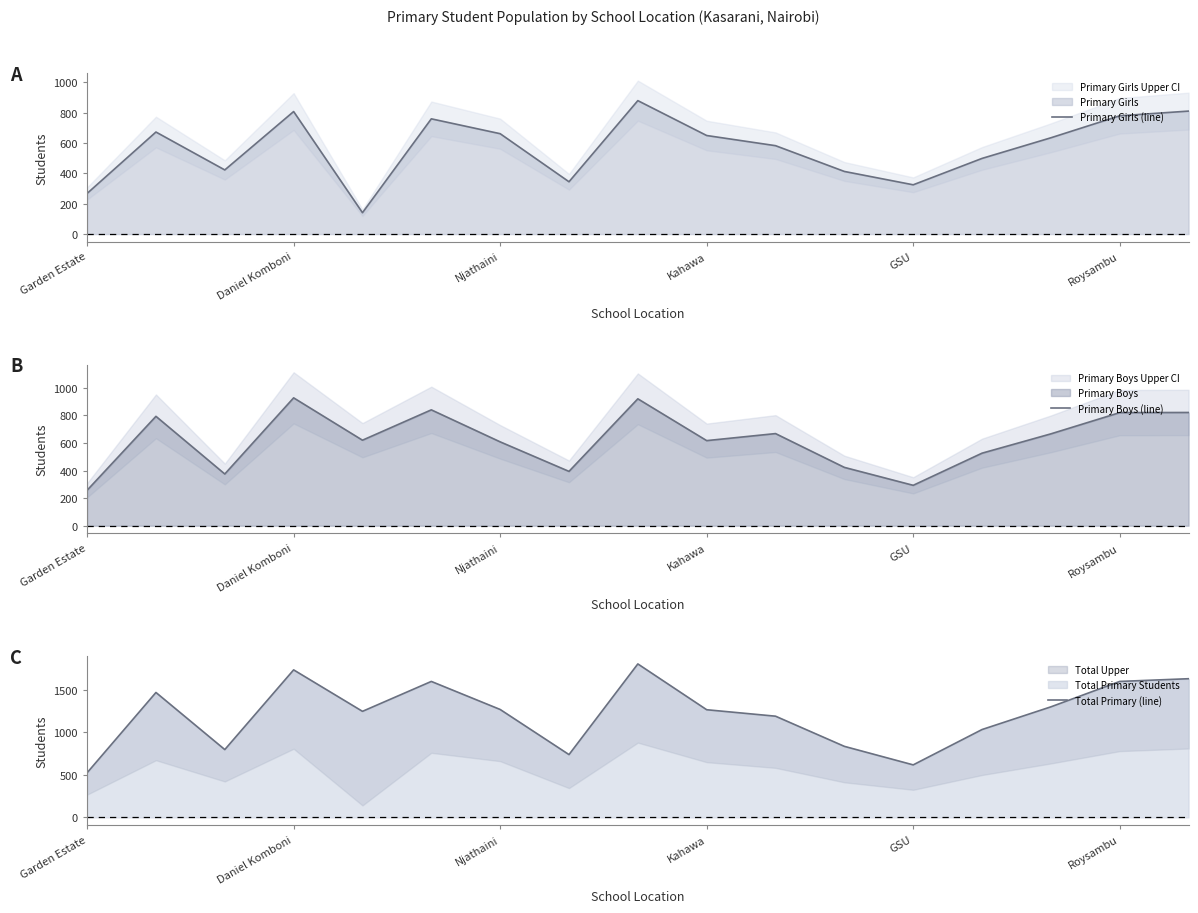

The value of Primary Girls (line) at Kahawa is 650. True or false?

True